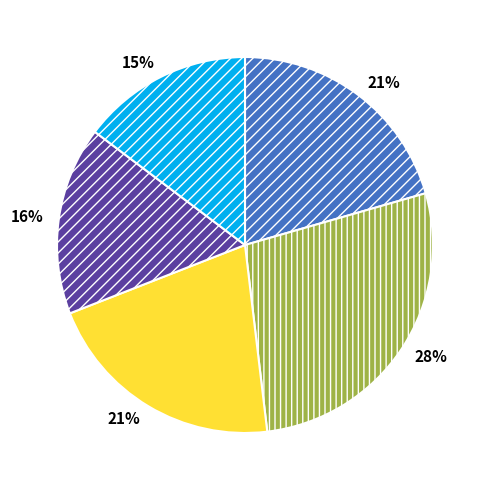

How many segments does this pie chart have?

5